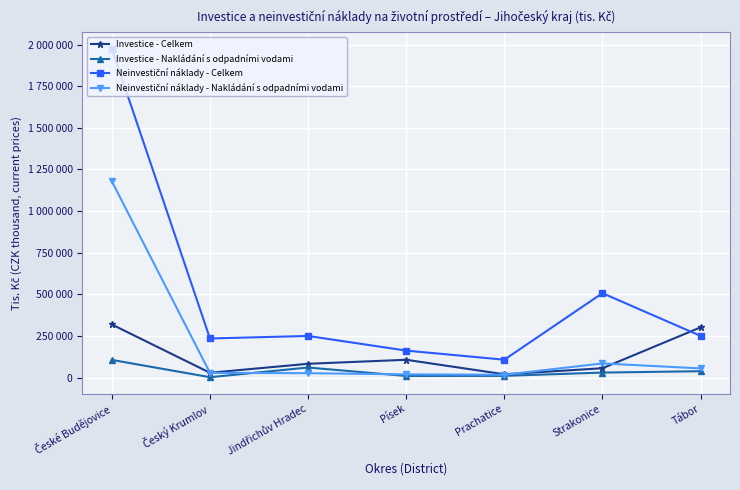

Is it true that Investice - Celkem equals 20605 at Prachatice?

True